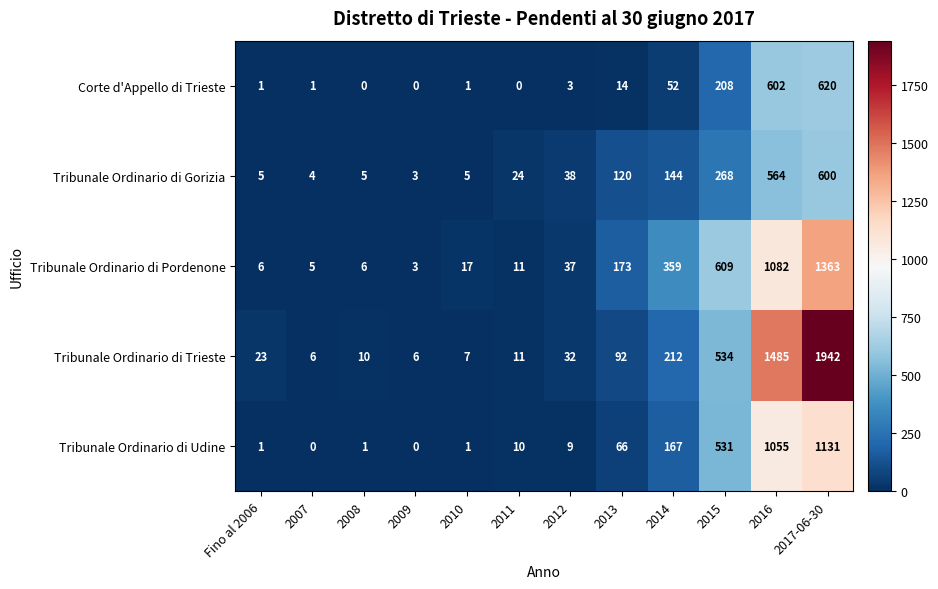

What is the total value across all series at 2014?

934